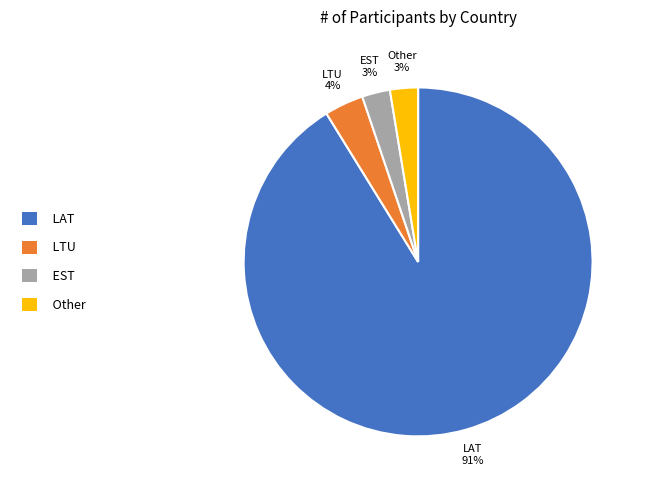

The EST slice represents 3% of the pie. True or false?

True